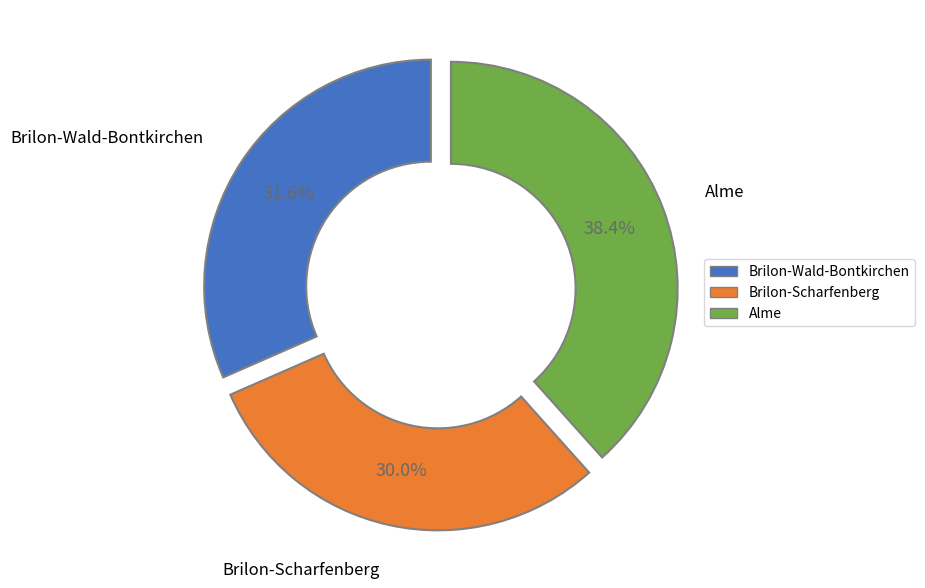

To the nearest percent, what is the difference between the largest and smallest slice percentages?

8%